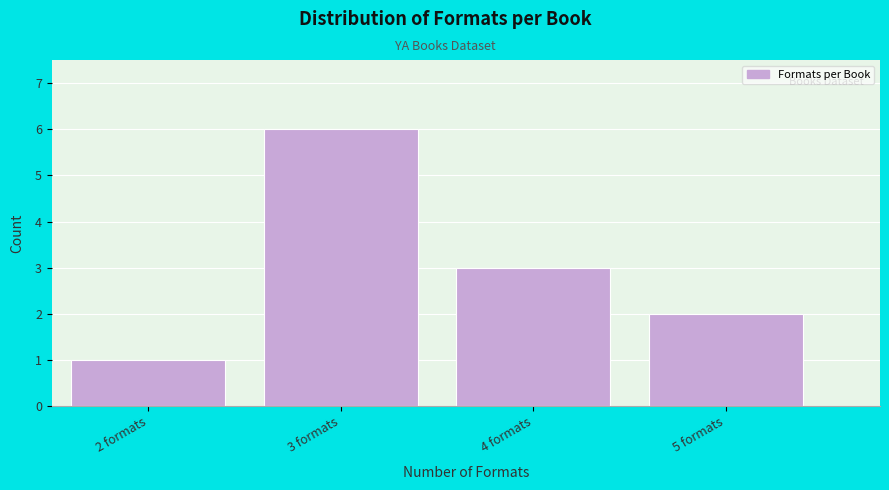

Reading left to right, transcribe this chart: for each bar, give the range it covers on the x-axis and its height. The values are not printed on the chart, so give them approximately, as read against the axis.

1.5 to 2.5: 1
2.5 to 3.5: 6
3.5 to 4.5: 3
4.5 to 5.5: 2